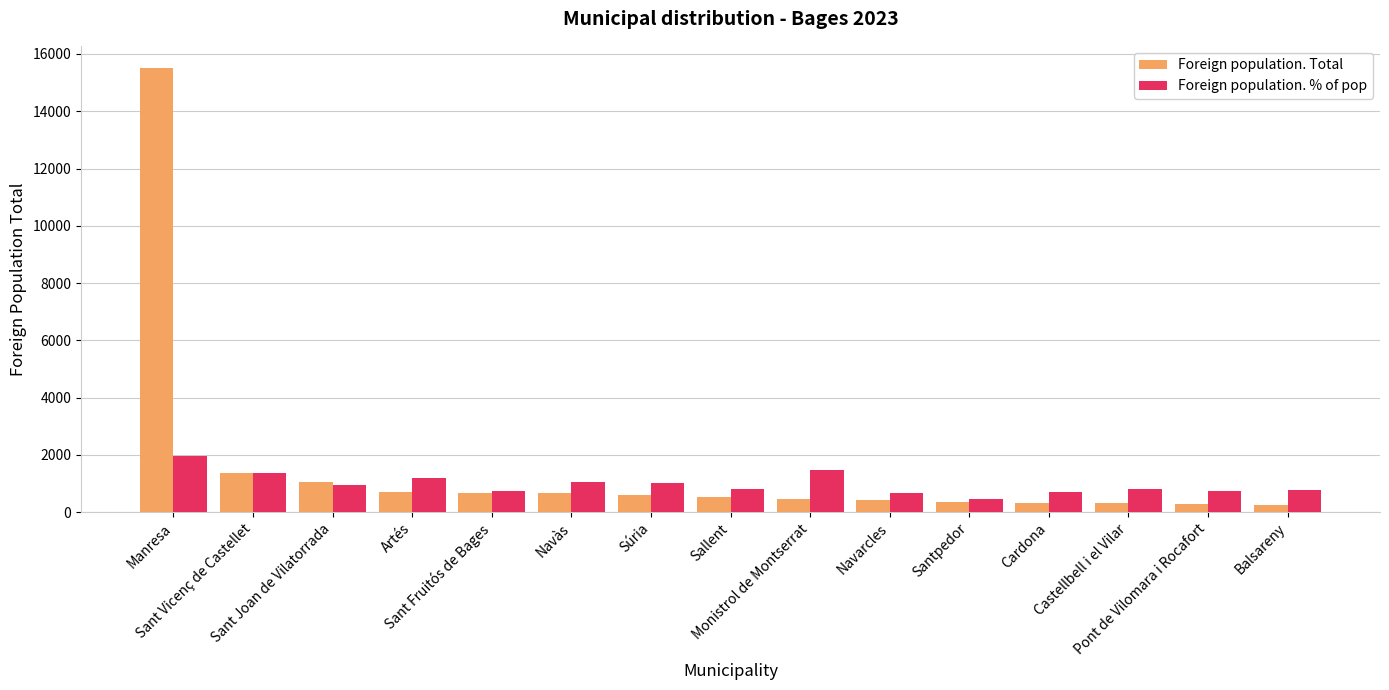

Where does the Foreign population. Total series first go above 547?

Manresa